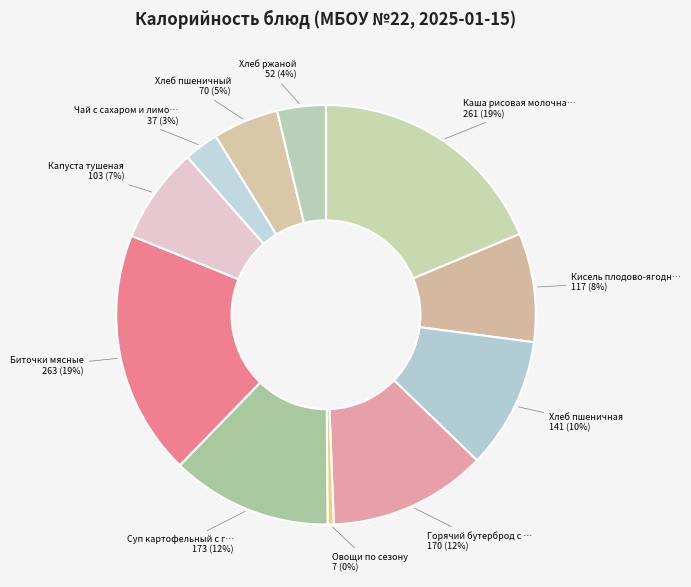

How many segments does this pie chart have?

11